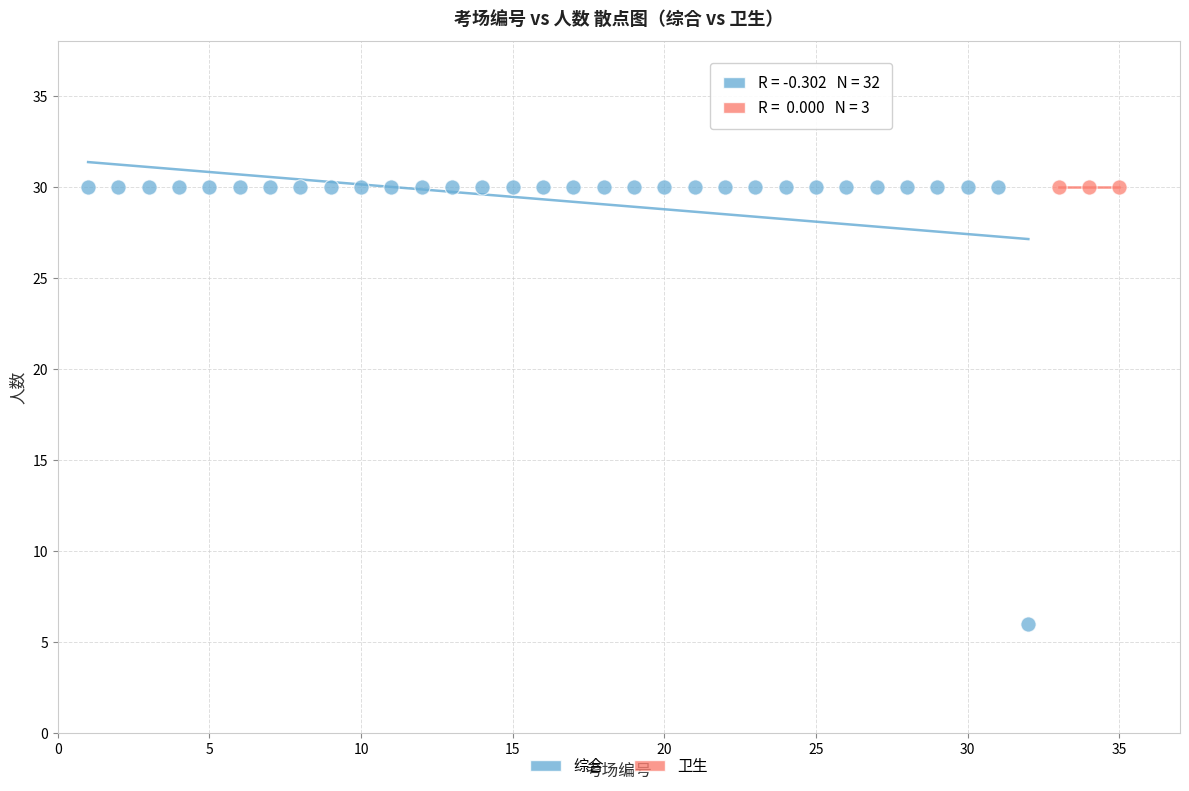

Which series reaches the minimum Y coordinate?

综合